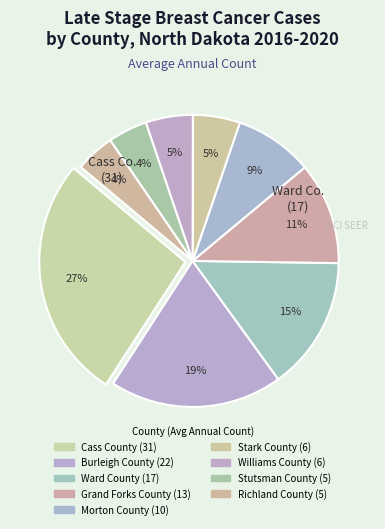

What percentage is the Morton County slice, to the nearest percent?

9%